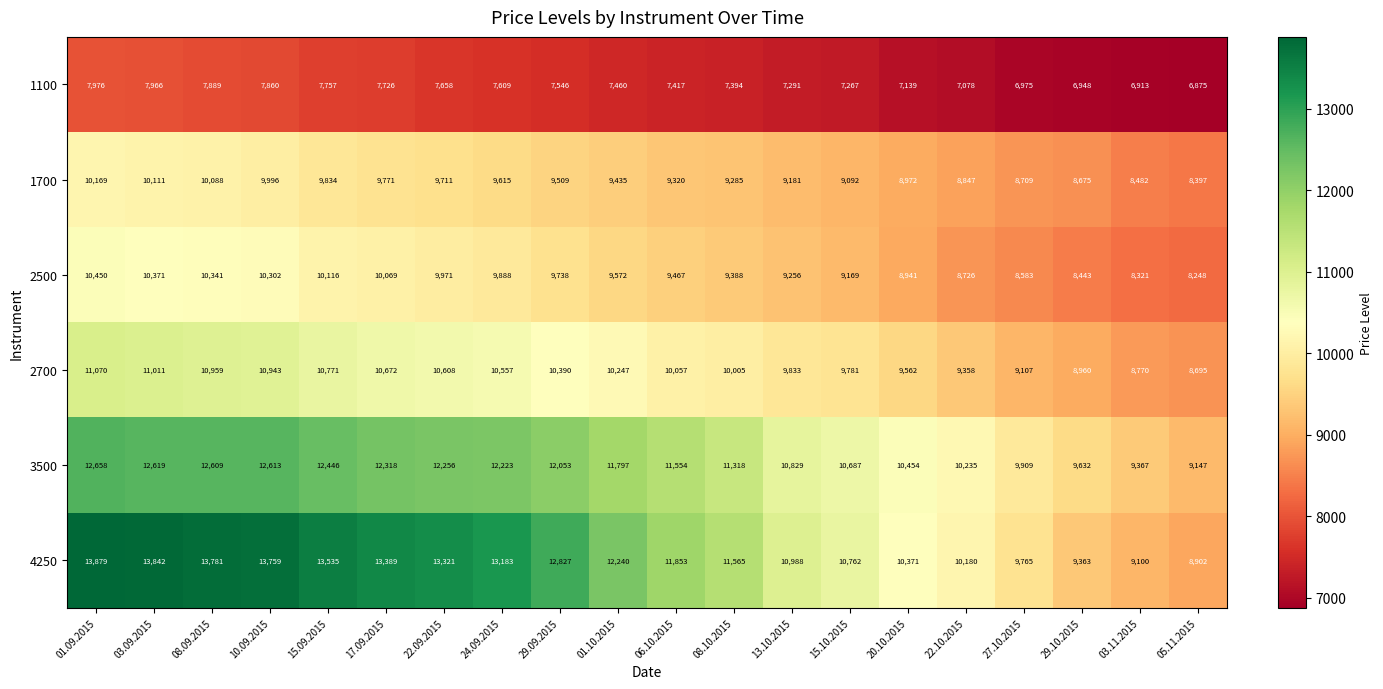

What is the average value of the 1700 series?

9360